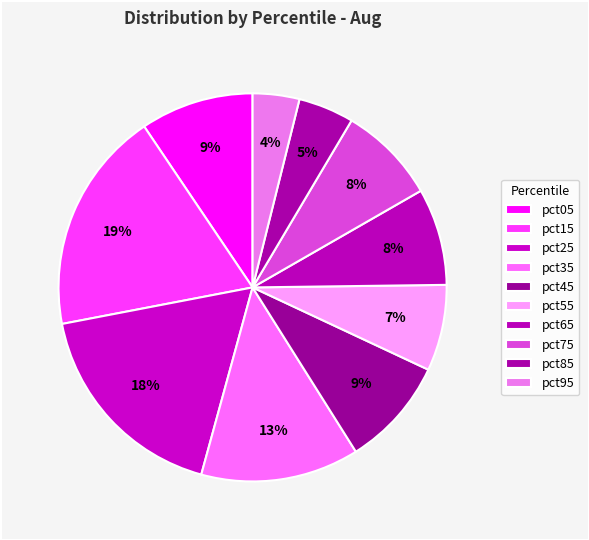

To the nearest percent, what portion does pct35 represent?

13%